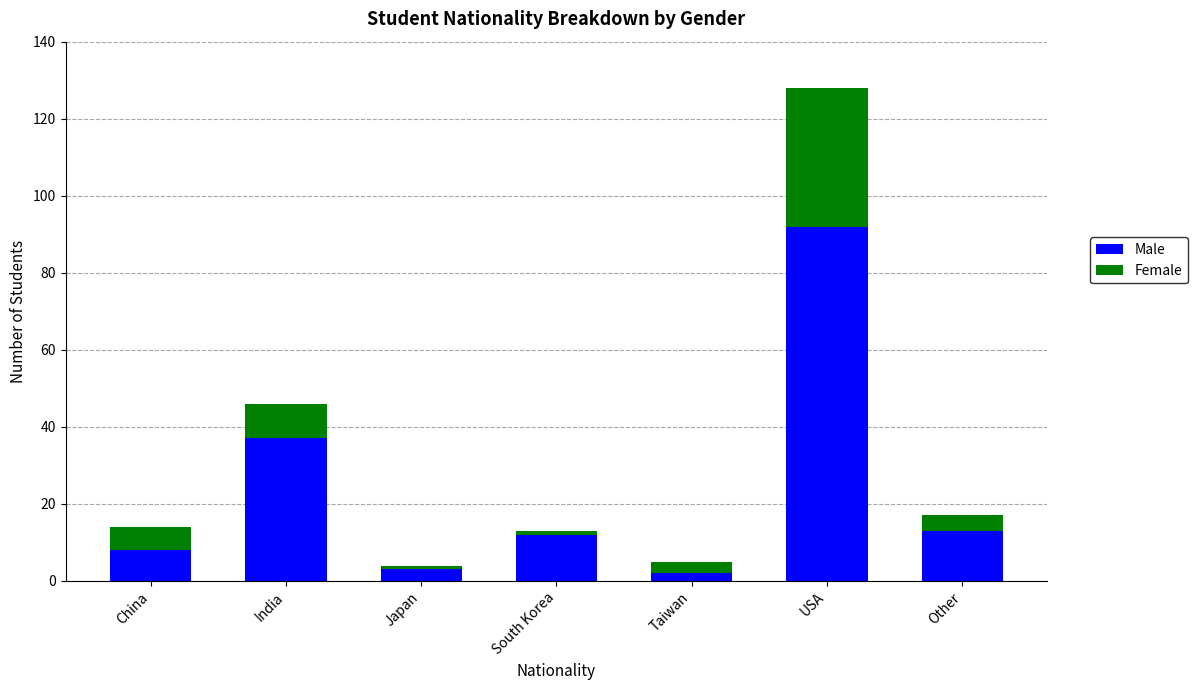

What is the approximate value of Male at USA?

92